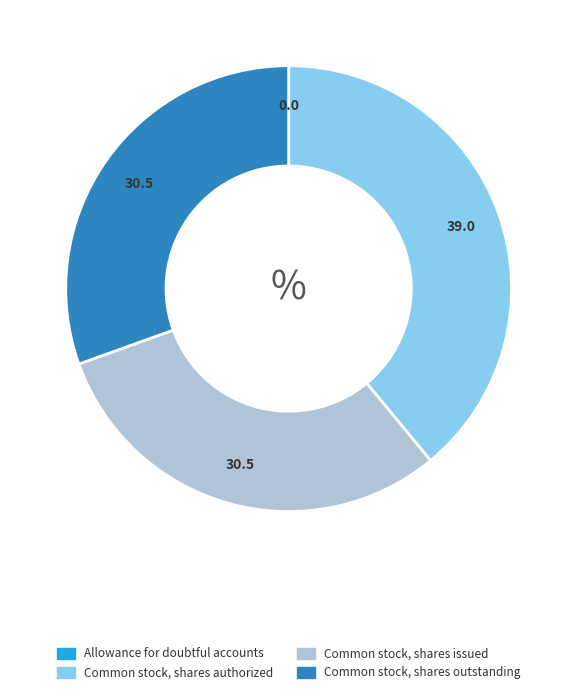

Is it true that Common stock, shares authorized is 39% of the pie?

True